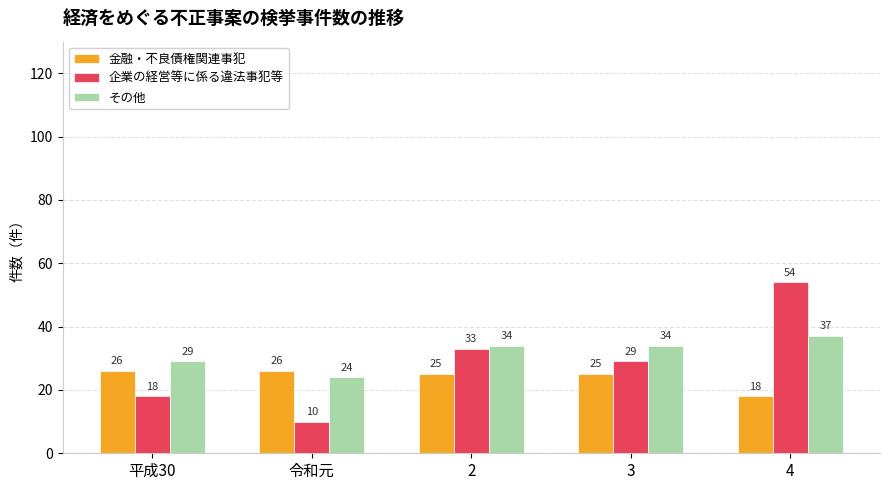

How many distinct data groups are displayed?

3